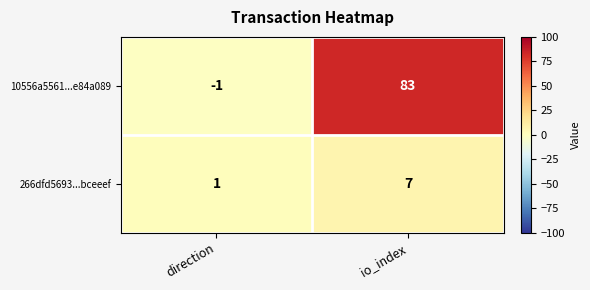

Reading right to left, transcribe all the data shown in this chart.

10556a5561...e84a089: 83	-1
266dfd5693...bceeef: 7	1